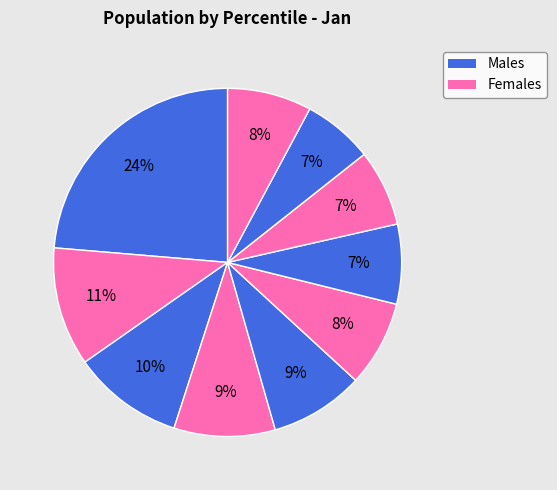

Count the number of slices in the pie.

10